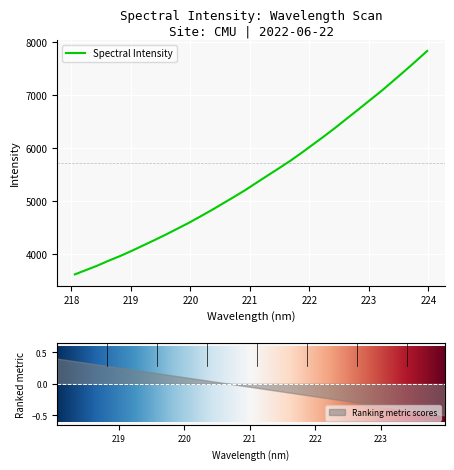

What is the greatest value displayed?

7835.0